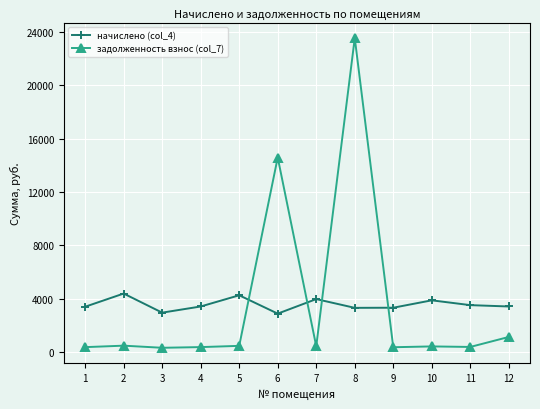

The value of задолженность взнос (col_7) at 7 is 442.2. True or false?

True